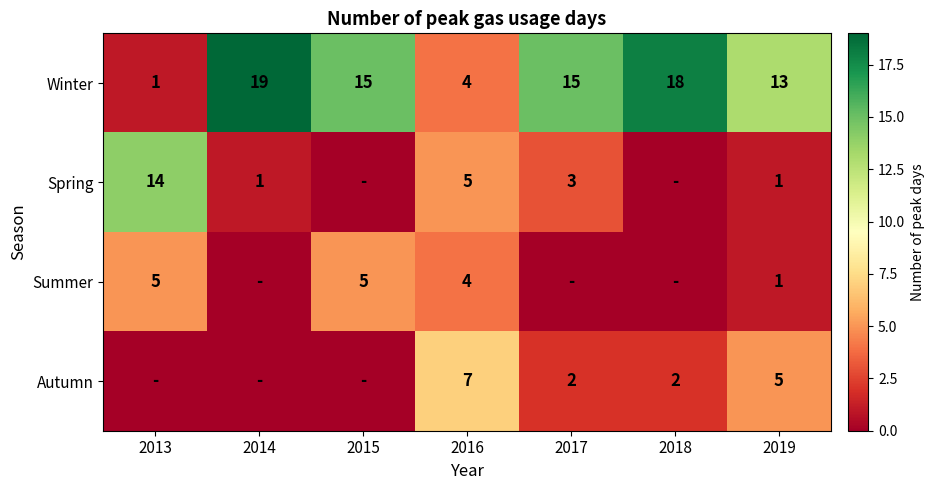

Which category has the highest value across all series?

2014